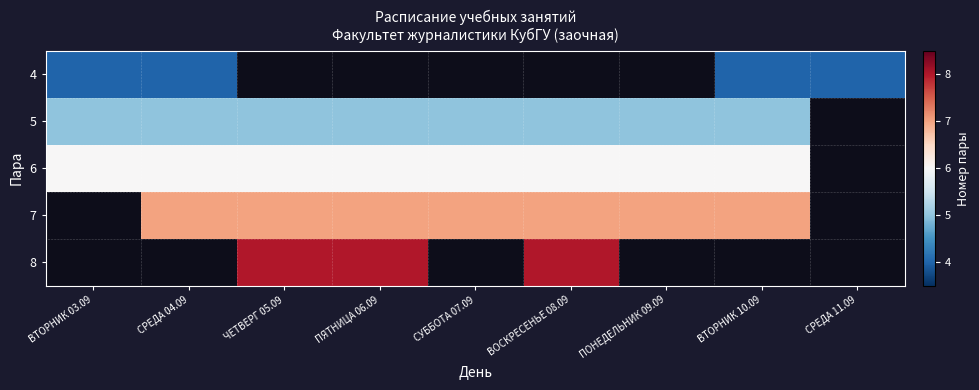

Which has a higher value, СРЕДА 11.09 or СРЕДА 04.09?

СРЕДА 11.09